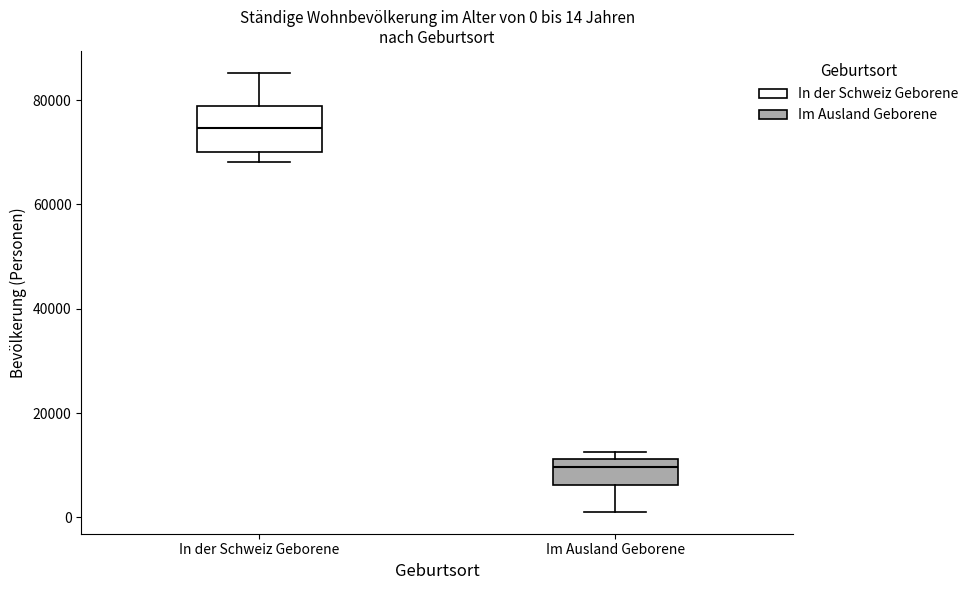

Which box is the tallest, from its lower edge to its upper edge?

In der Schweiz Geborene